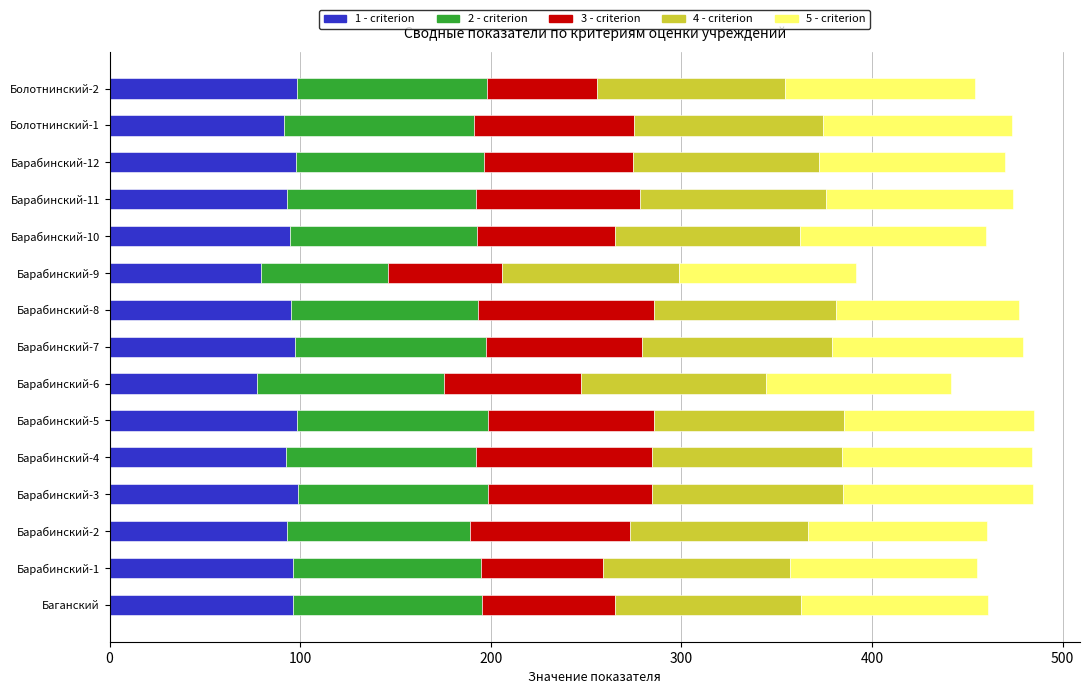

What is the difference between the second highest and second lowest values in the 1 - criterion series?

18.9